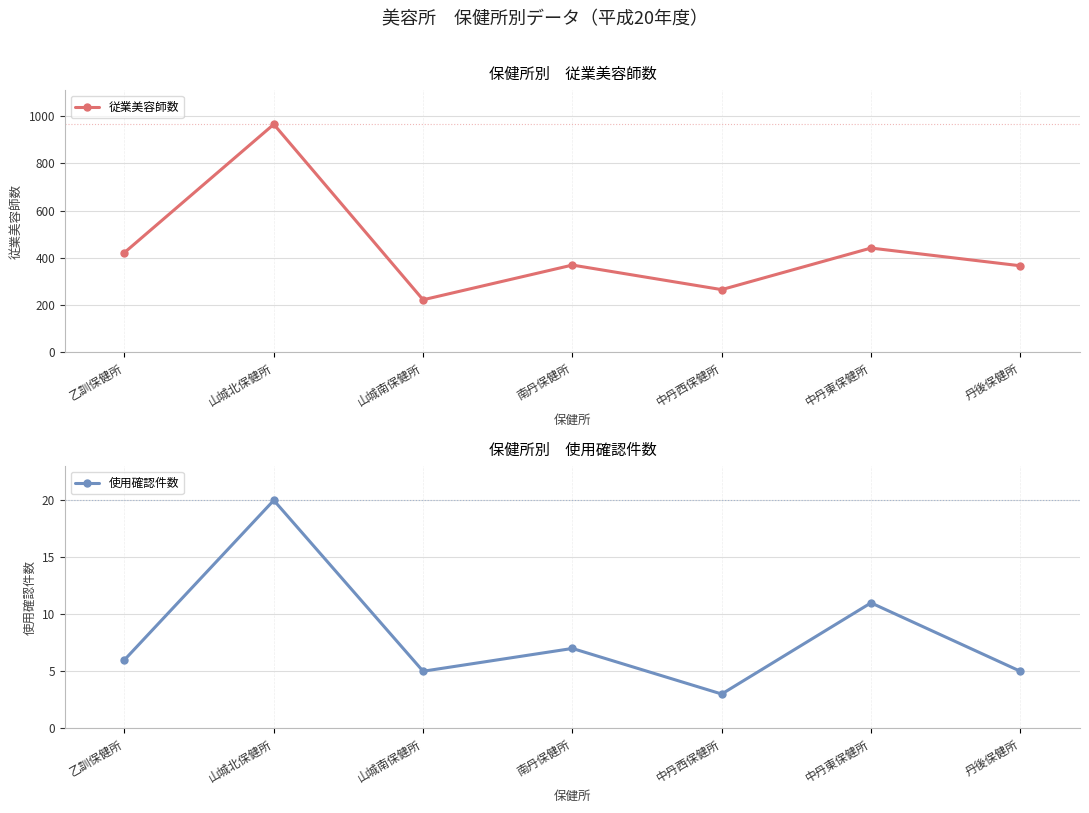

True or false: 従業美容師数 and 使用確認件数 cross at least once.

False